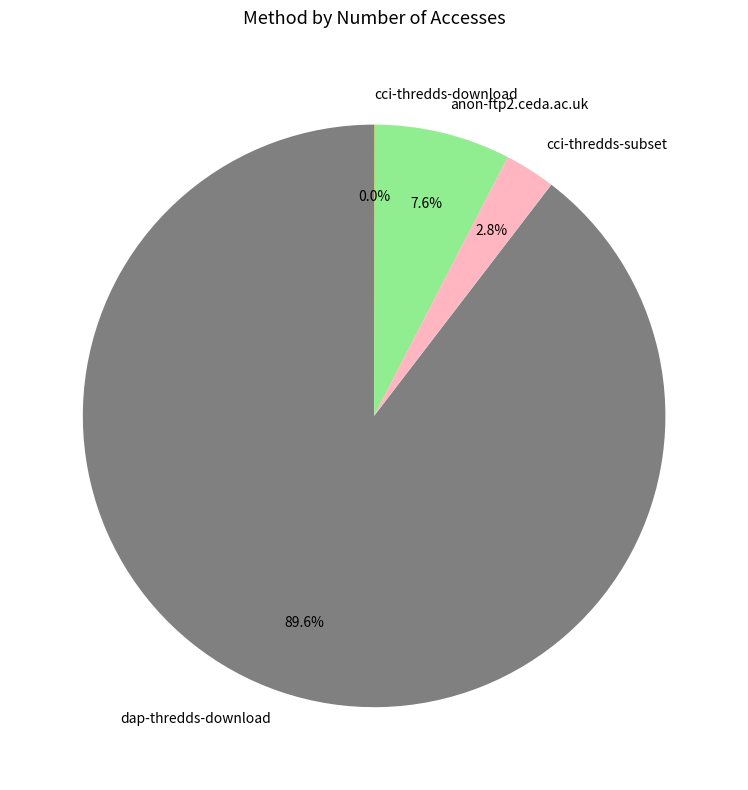

Which category has the biggest portion of the pie?

dap-thredds-download